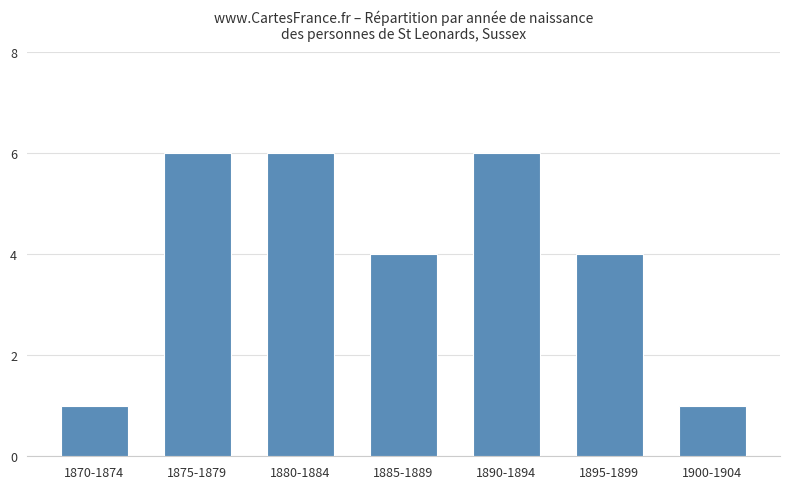

What is the greatest value displayed?

6